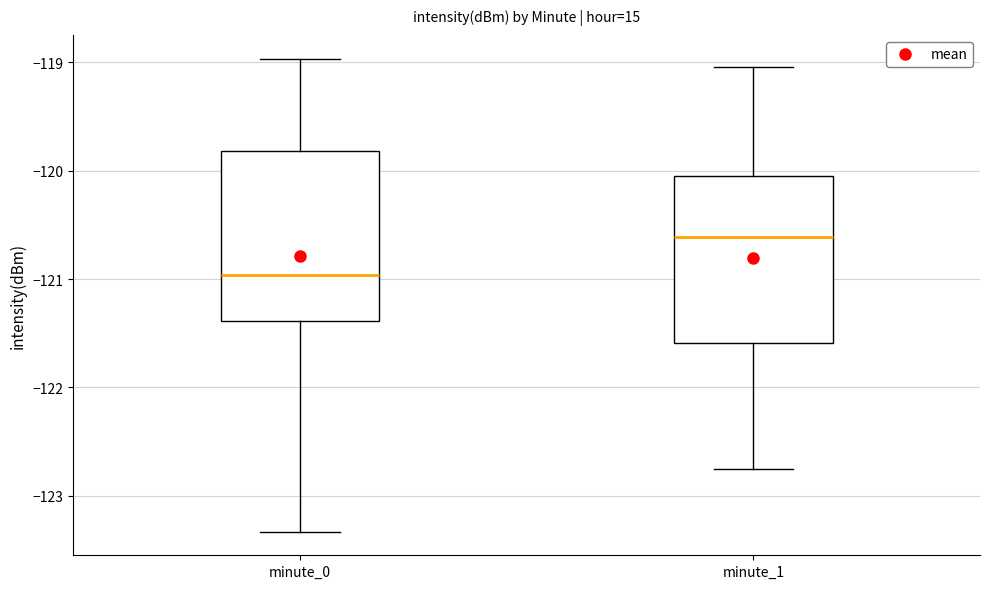

Reading left to right, transcribe this box plot: for each box, give where its median line is, the range the box spans, and where its two whiskers end, as read against the y-axis. The values are not printed on the chart, so give them approximately, as read against the axis.

minute_0: median -121.0, box -121.4 to -119.8, whiskers -123.3 to -119.0
minute_1: median -120.6, box -121.6 to -120.0, whiskers -122.8 to -119.0